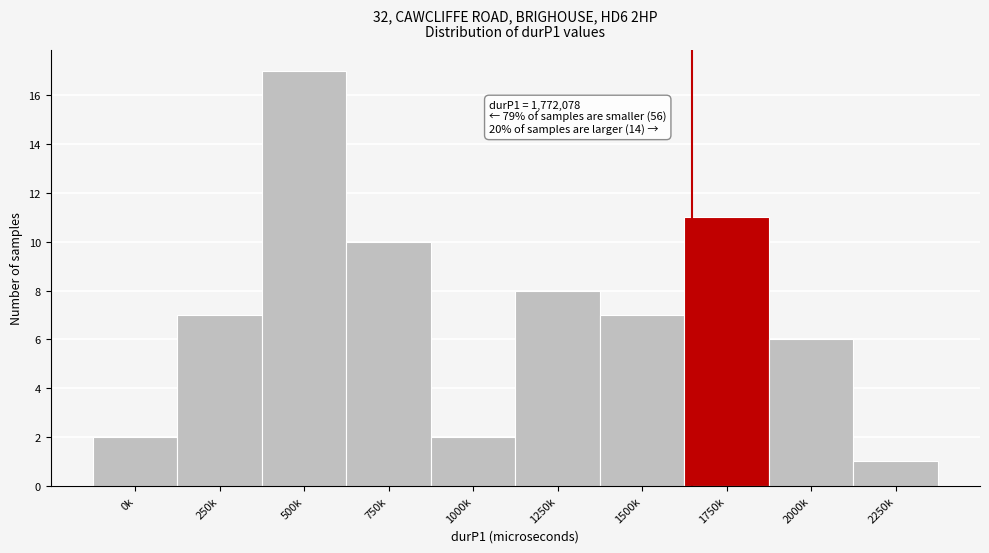

Reading right to left, transcribe all the data shown in this chart.

2250k=1	2000k=6	1750k=11	1500k=7	1250k=8	1000k=2	750k=10	500k=17	250k=7	0k=2